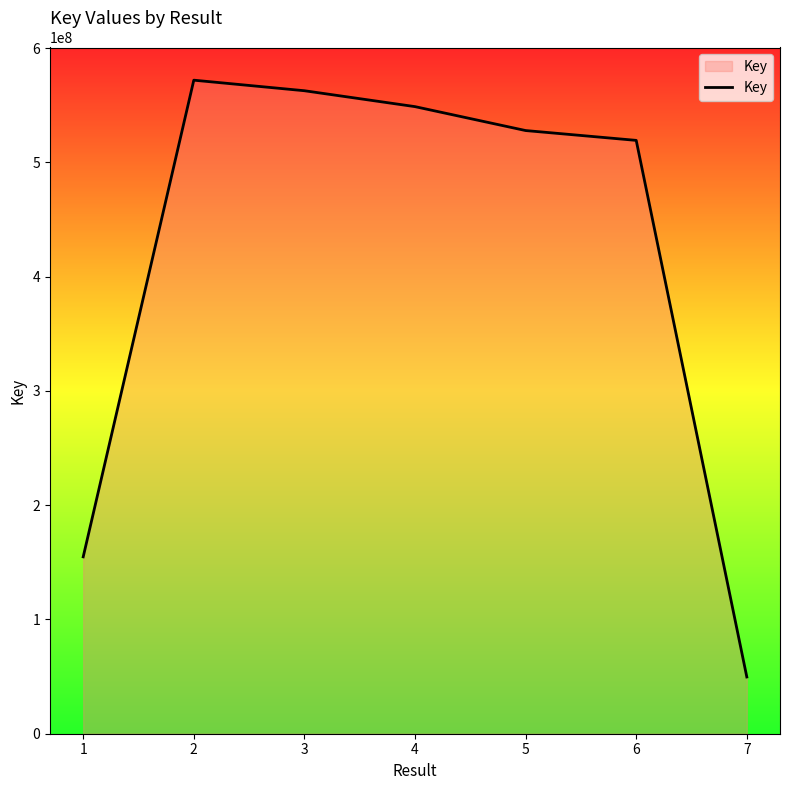

The value at 3 is 786445905. True or false?

False